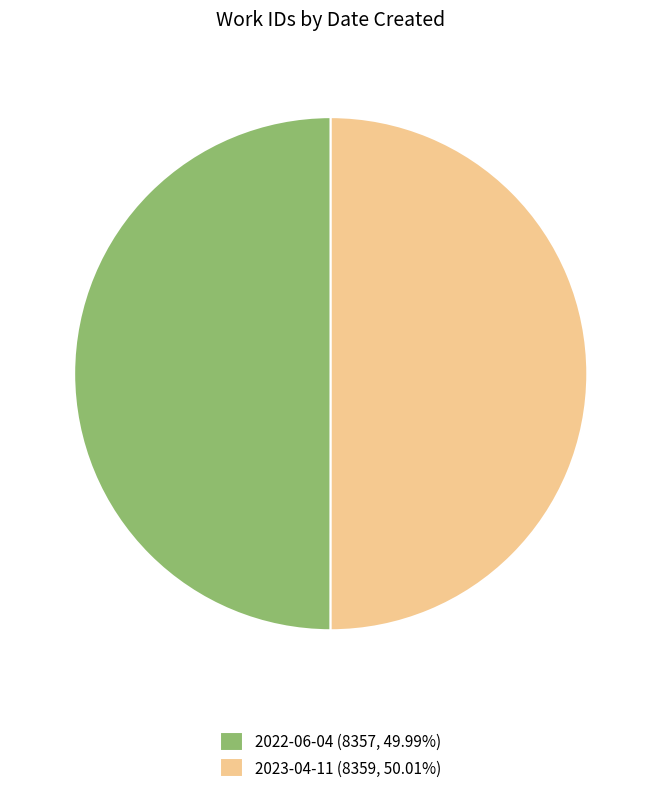

Approximately how many times larger is the value at 2023-04-11 (8359, 50.01%) compared to 2022-06-04 (8357, 49.99%)?

1.0